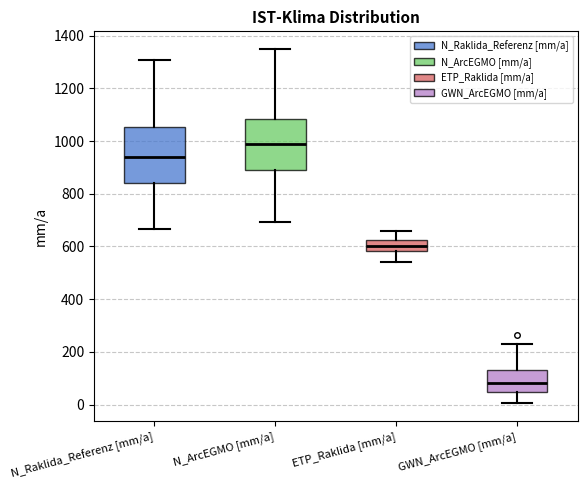

Which box's median line is the lowest?

GWN_ArcEGMO [mm/a]